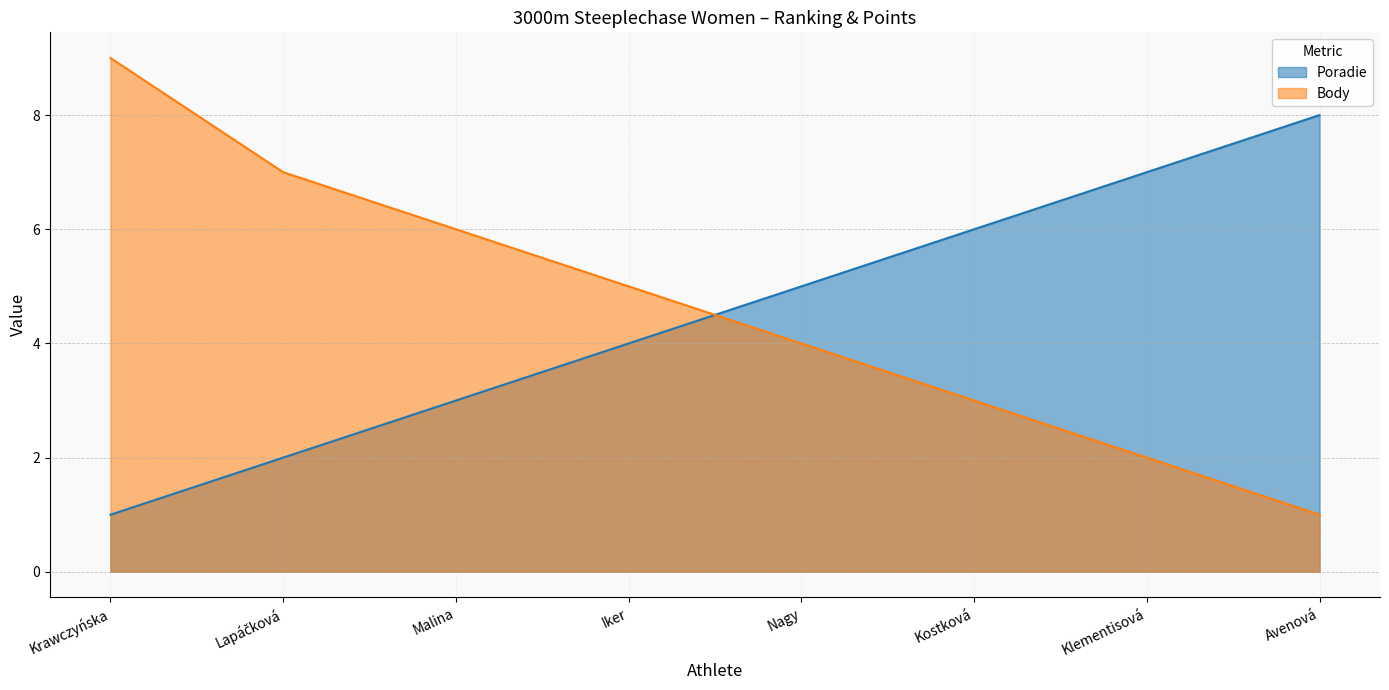

How many data points in Body are less than 5?

4